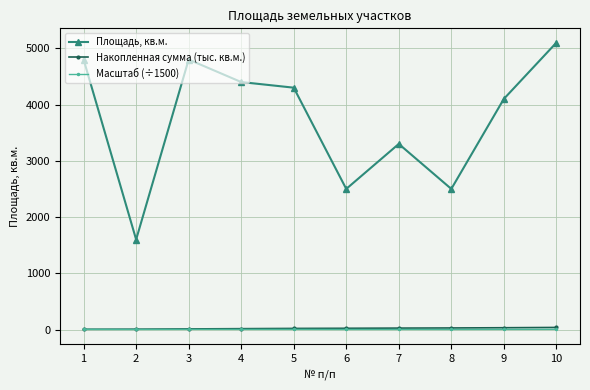

How many data points in Площадь, кв.м. are less than 4300?

5